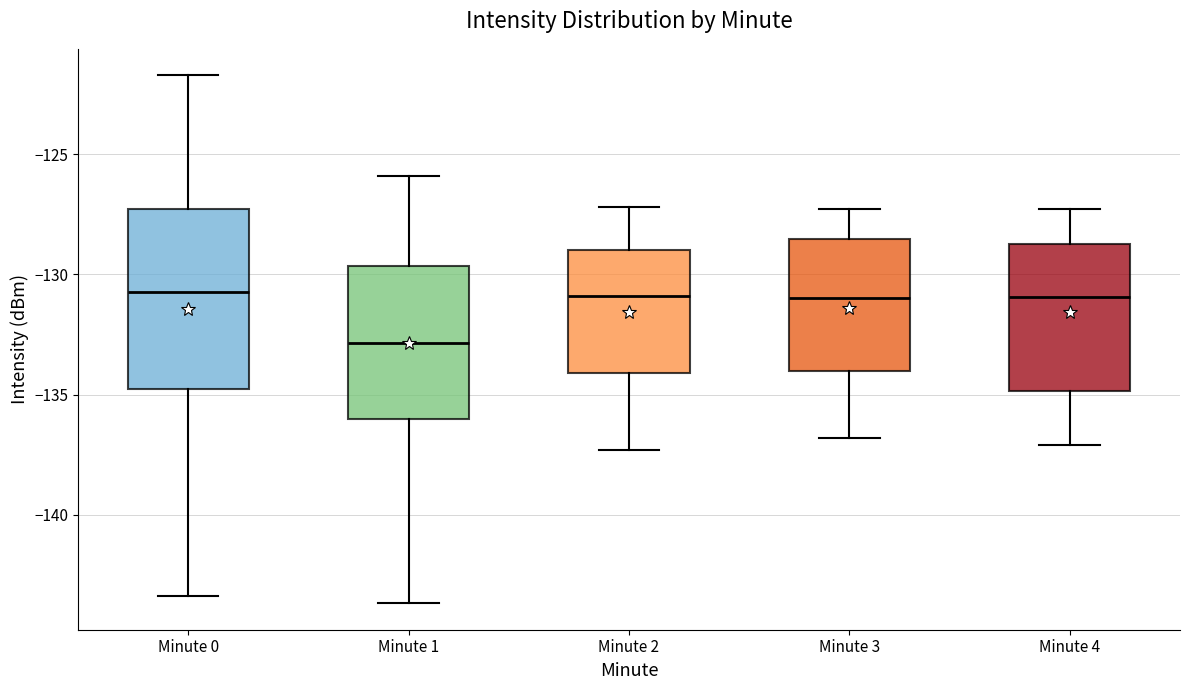

Which box's median line is the lowest?

Minute 1